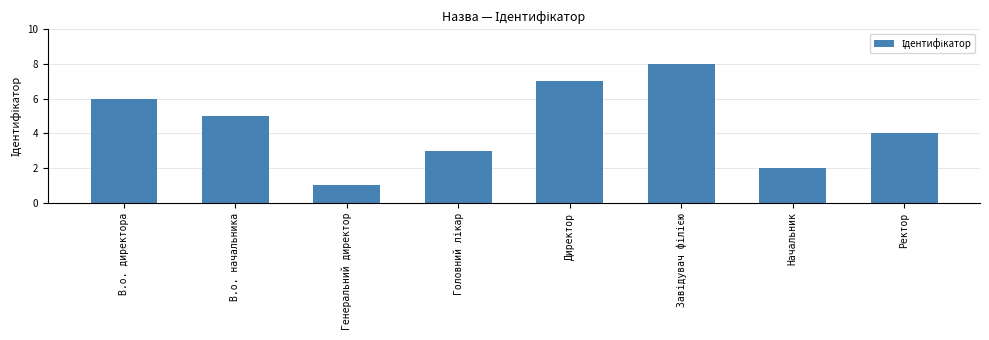

What is the greatest value displayed?

8